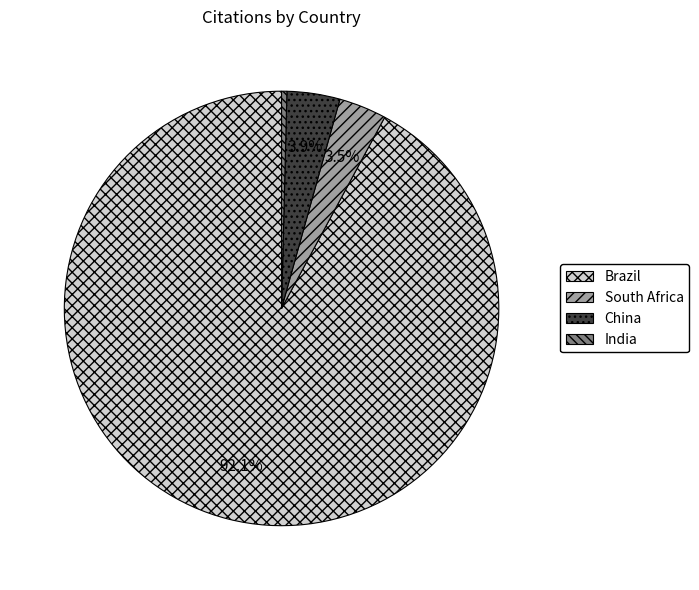

Which slice is the smallest?

India